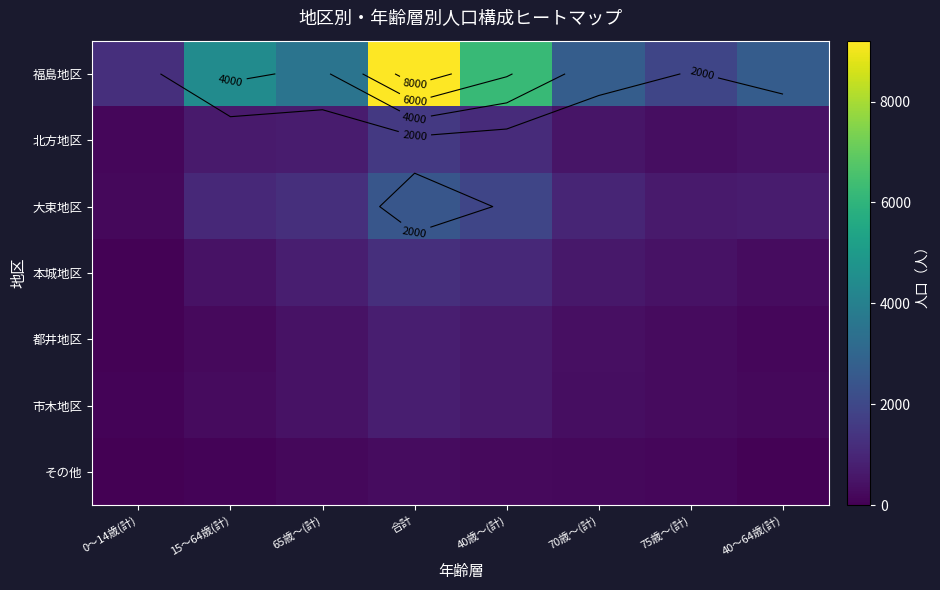

The value of 北方地区 at 40歳～(計) is 1751. True or false?

False